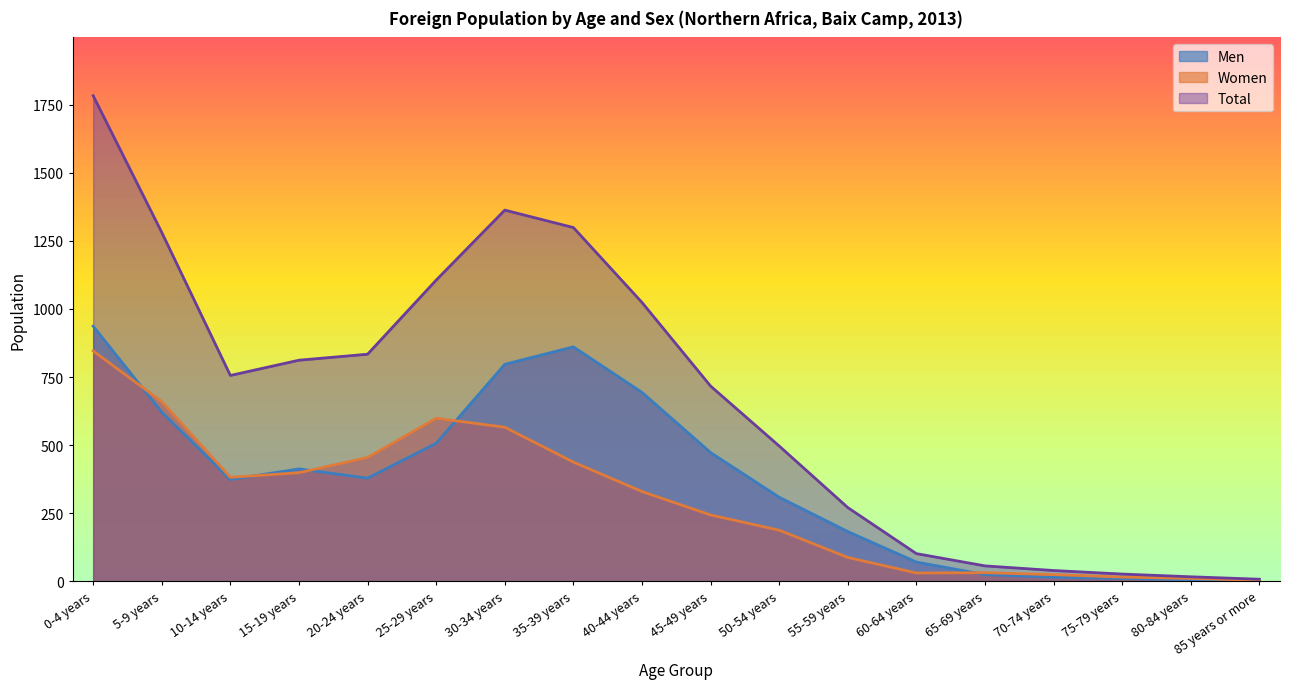

What position from the right is 80-84 years?

2